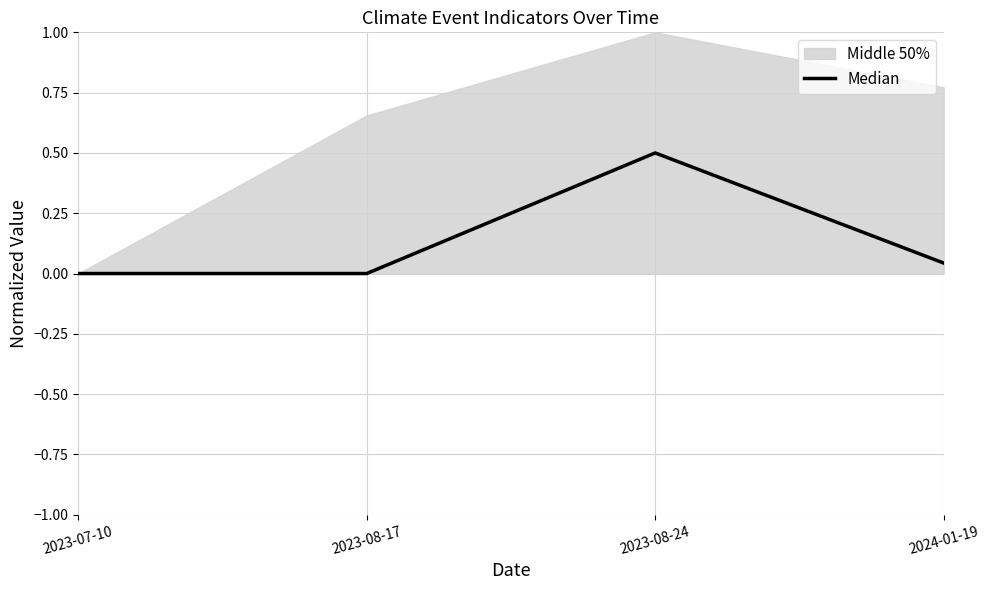

What position from the left is 2023-07-10?

1